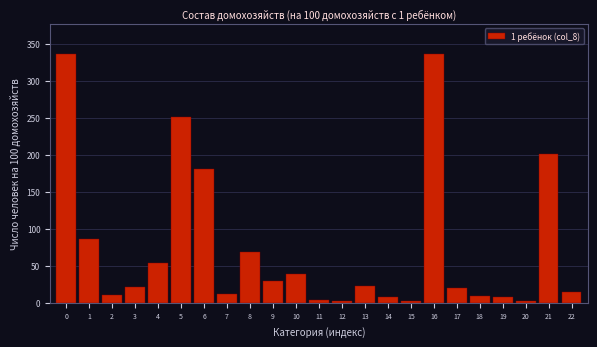

What is the difference between the values at 18 and 21?

191.5